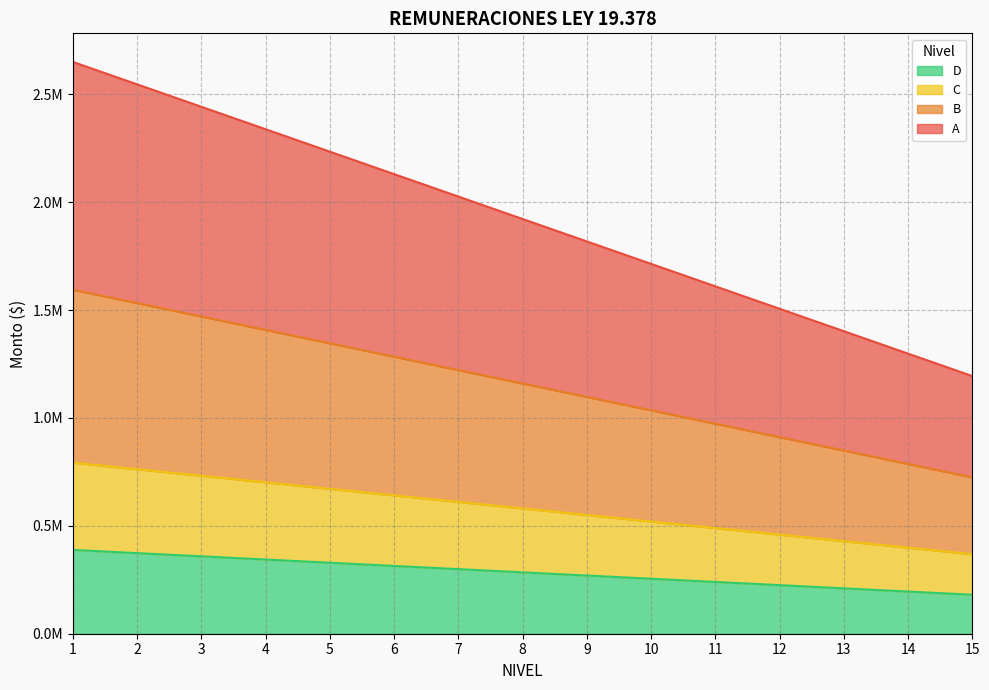

Which series changed the most between 3 and 9?

A